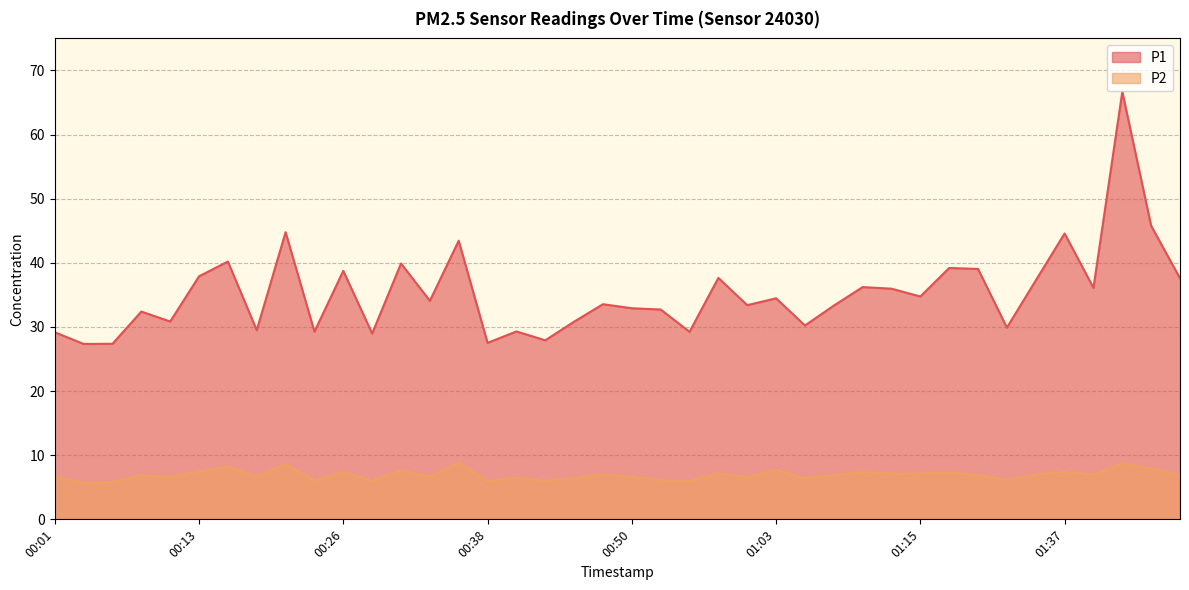

Where is P2 nearest to the value 7?

00:48